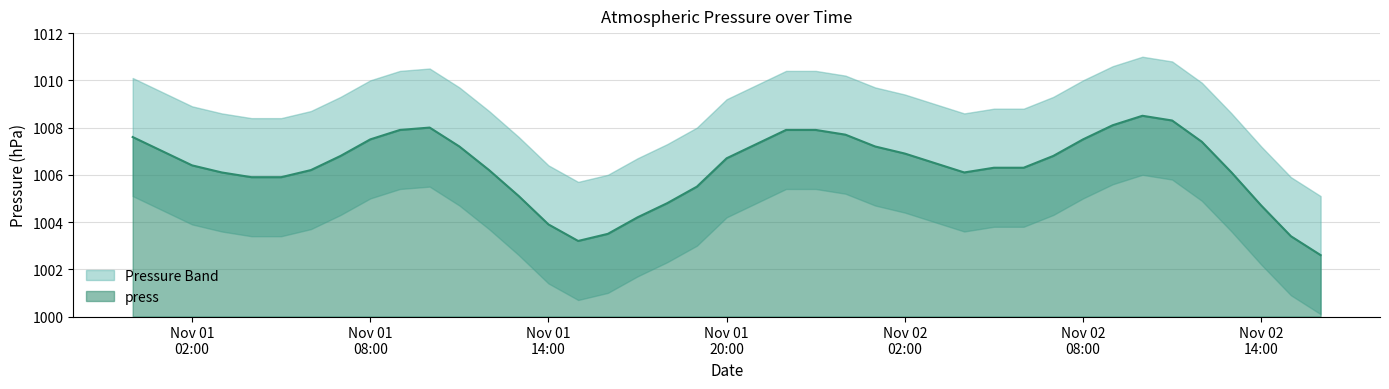

How many lines are shown in the chart?

1